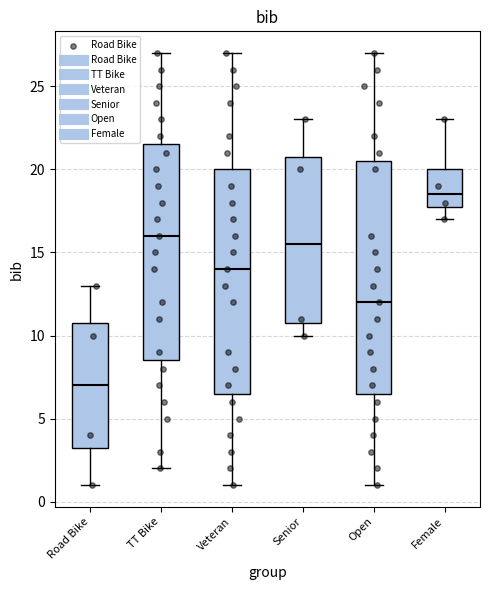

Reading left to right, read every box against the y-axis: the position of its median line, the range the box covers, and the ends of its whiskers. The values are not printed on the chart, so give them approximately, as read against the axis.

Road Bike: median 7.0, box 3.5 to 11.0, whiskers 1.0 to 13.0
TT Bike: median 16.0, box 8.5 to 21.5, whiskers 2.0 to 27.0
Veteran: median 14.0, box 6.5 to 20.0, whiskers 1.0 to 27.0
Senior: median 15.5, box 11.0 to 21.0, whiskers 10.0 to 23.0
Open: median 12.0, box 6.5 to 20.5, whiskers 1.0 to 27.0
Female: median 18.5, box 18.0 to 20.0, whiskers 17.0 to 23.0